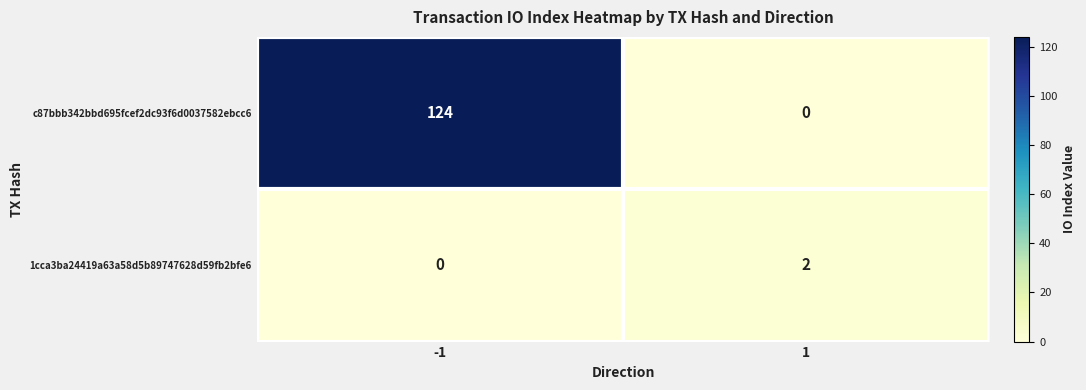

What is the greatest value displayed?

124